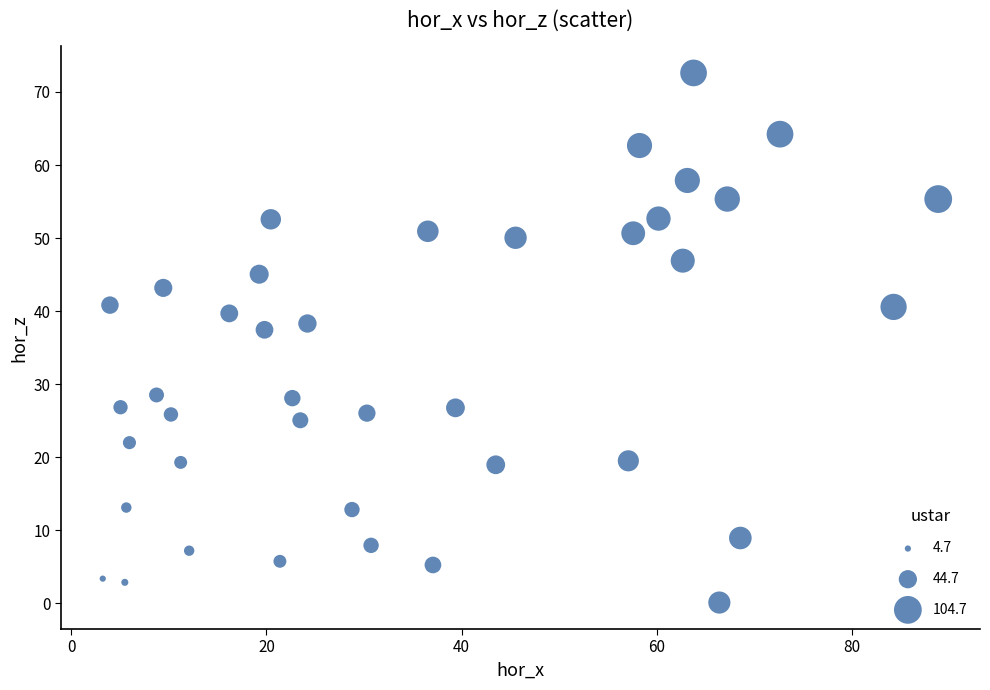

What is the range of Y values (max minus min)?

72.5